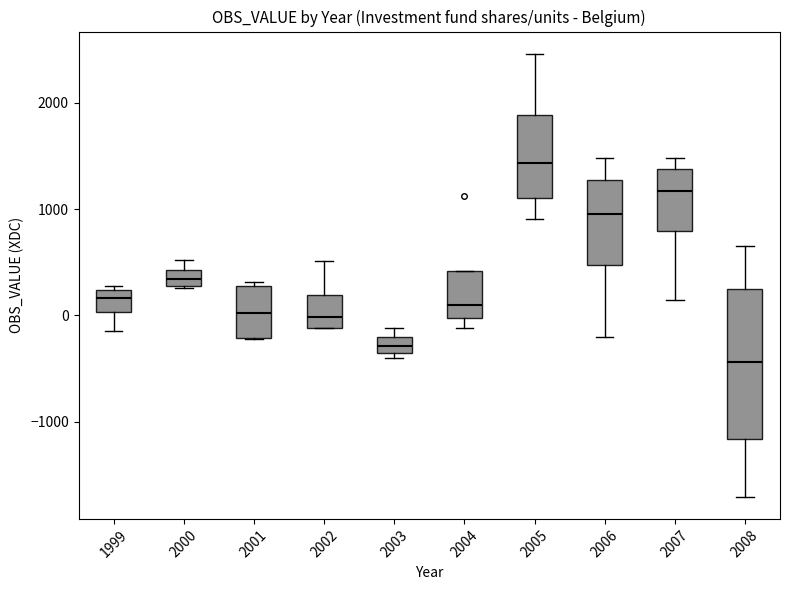

Comparing the boxes themselves (not the whiskers), which one is the tallest?

2008